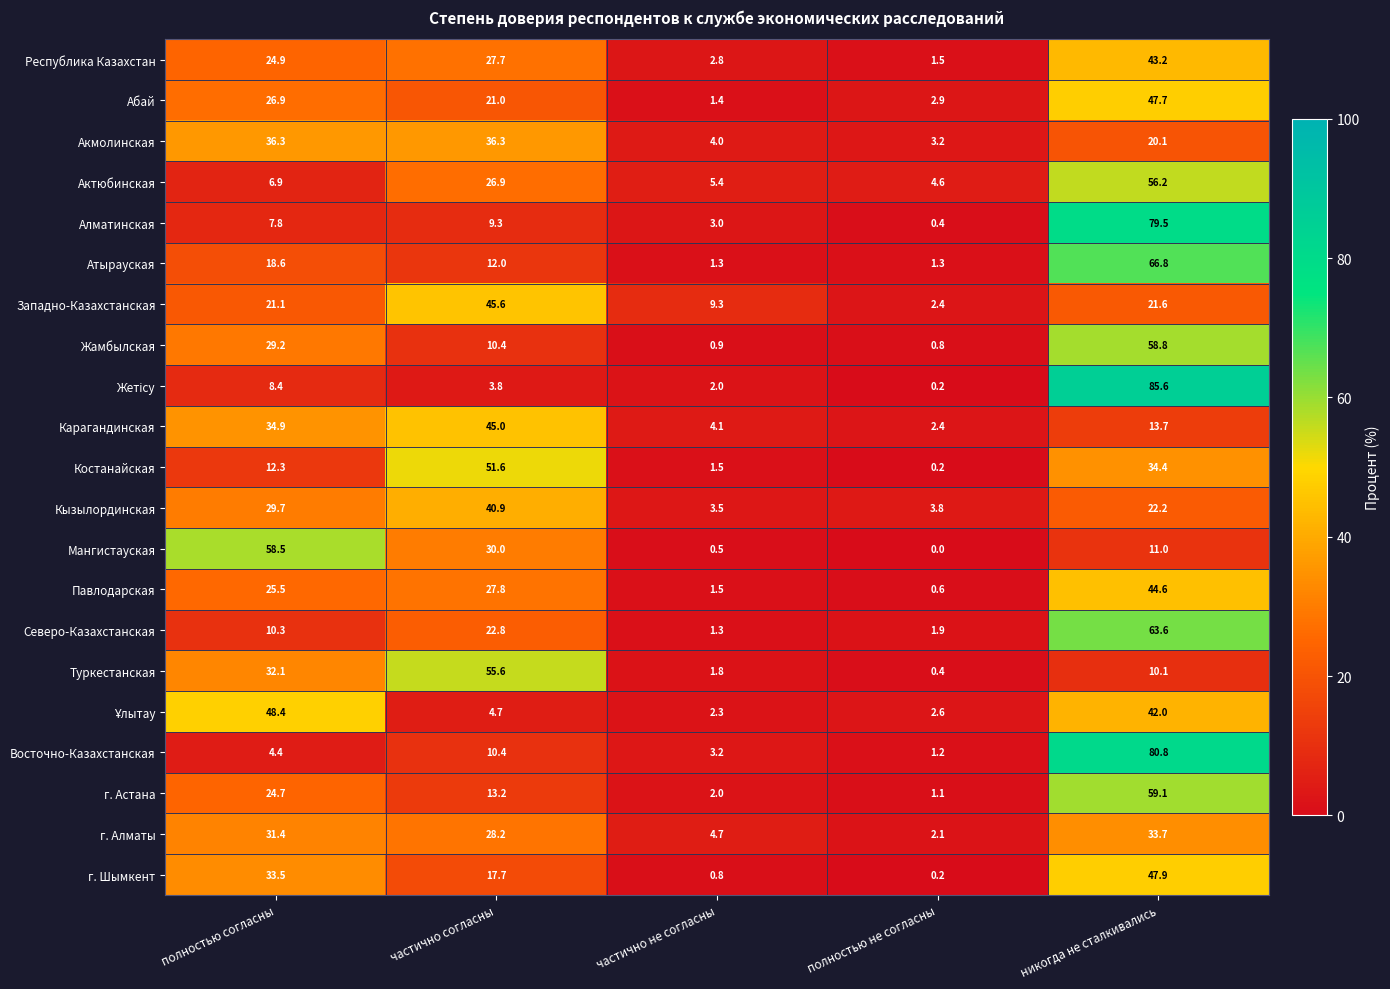

What is the spread (max minus min) of values at частично не согласны?

8.8